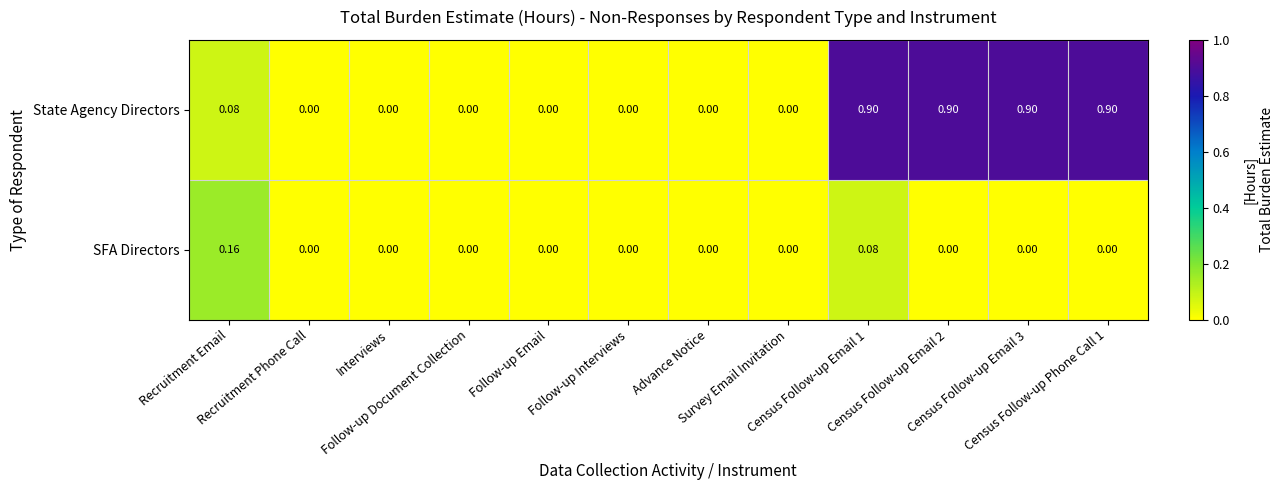

Which series has the largest range (max minus min)?

State Agency Directors